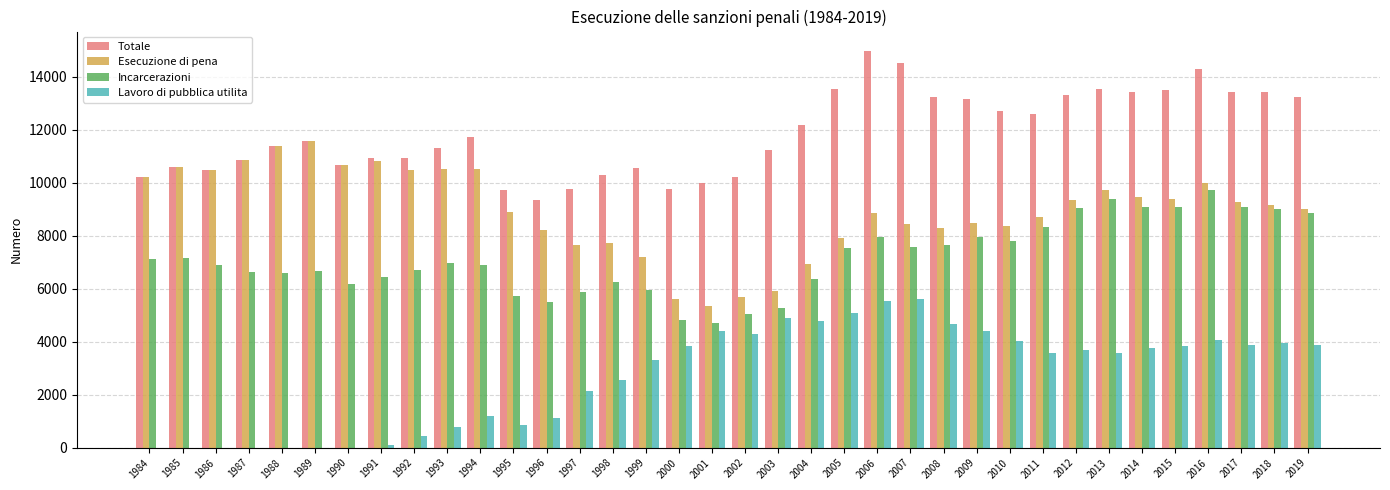

Between 1989 and 1995, which series saw the biggest shift?

Esecuzione di pena